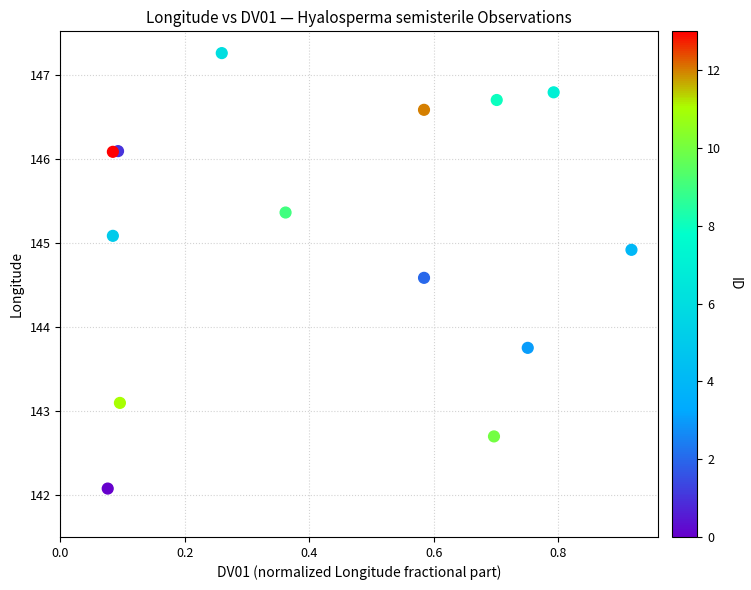

What Y value in the scatter plot is closest to 144?

143.8